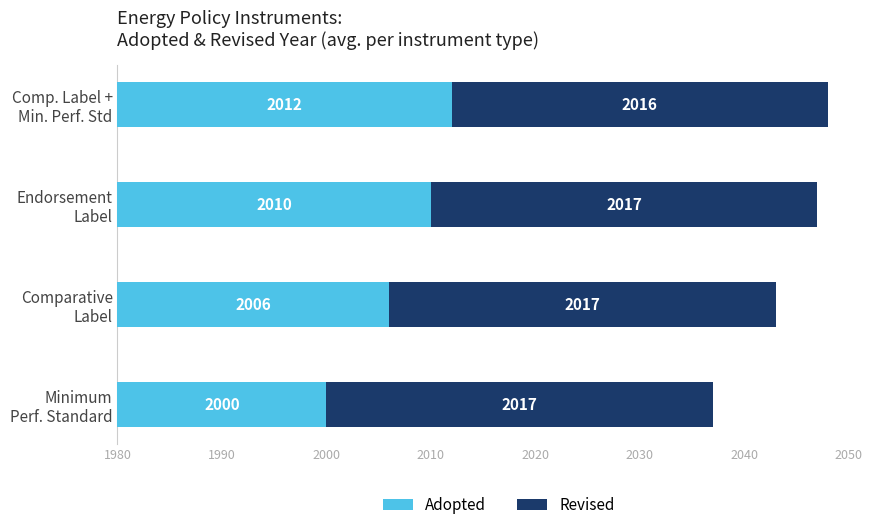

What are all the series names shown in the legend?

Adopted, Revised